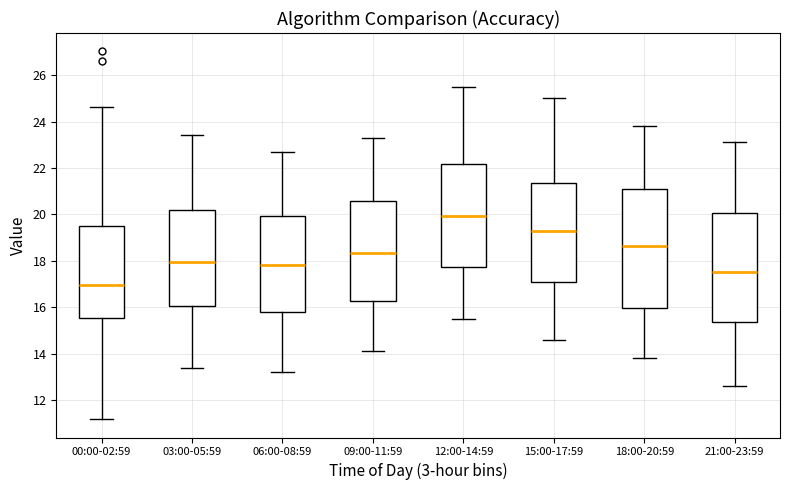

Which box is the tallest, from its lower edge to its upper edge?

18:00-20:59